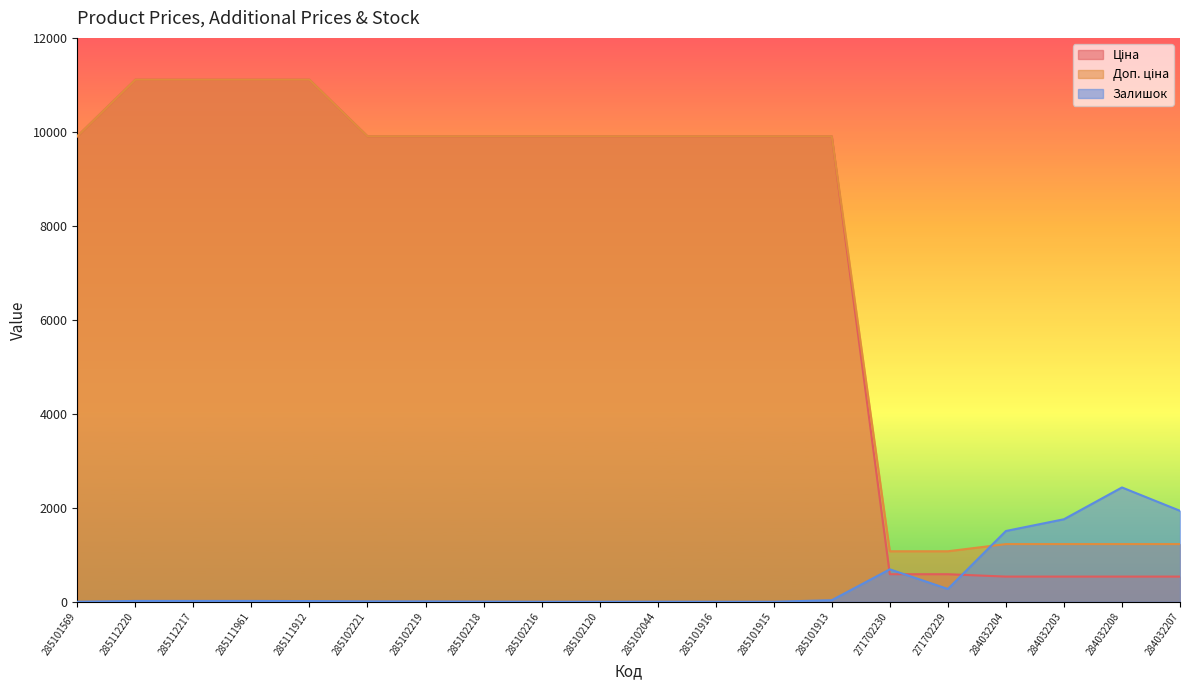

Reading right to left, transcribe all the data shown in this chart.

Ціна: 535.4	535.4	535.4	535.4	586.0	586.0	9908.5	9908.5	9908.5	9908.5	9908.5	9908.5	9908.5	9908.5	9908.5	11113.6	11113.6	11113.6	11113.6	9908.5
Доп. ціна: 1227.2	1227.2	1227.2	1227.2	1074.5	1074.5	9908.5	9908.5	9908.5	9908.5	9908.5	9908.5	9908.5	9908.5	9908.5	11113.6	11113.6	11113.6	11113.6	9908.5
Залишок: 1936.0	2433.0	1756.0	1506.0	272.0	690.0	33.0	0.0	0.0	1.0	0.0	0.0	3.0	7.0	8.0	14.0	17.0	17.0	17.0	0.0